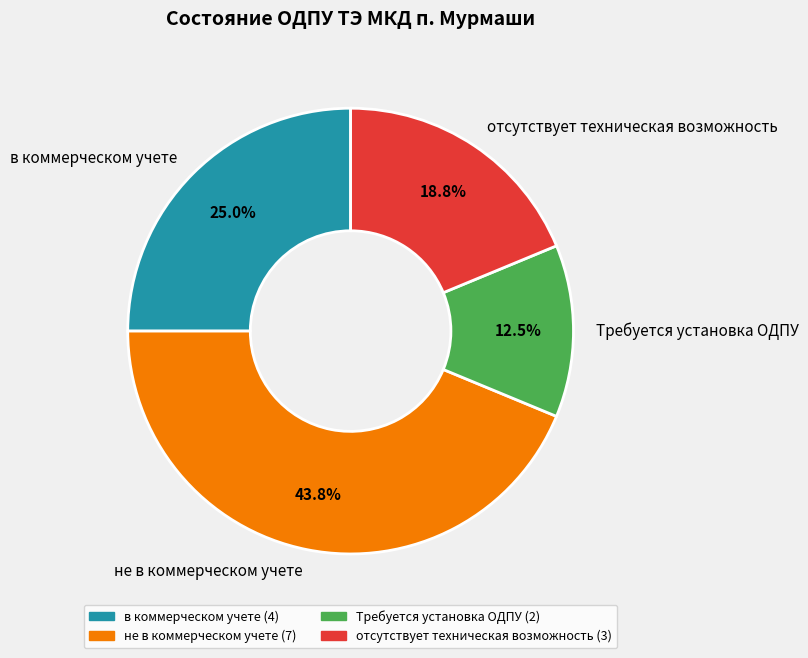

To the nearest percent, what percentage of the pie is в коммерческом учете?

25%